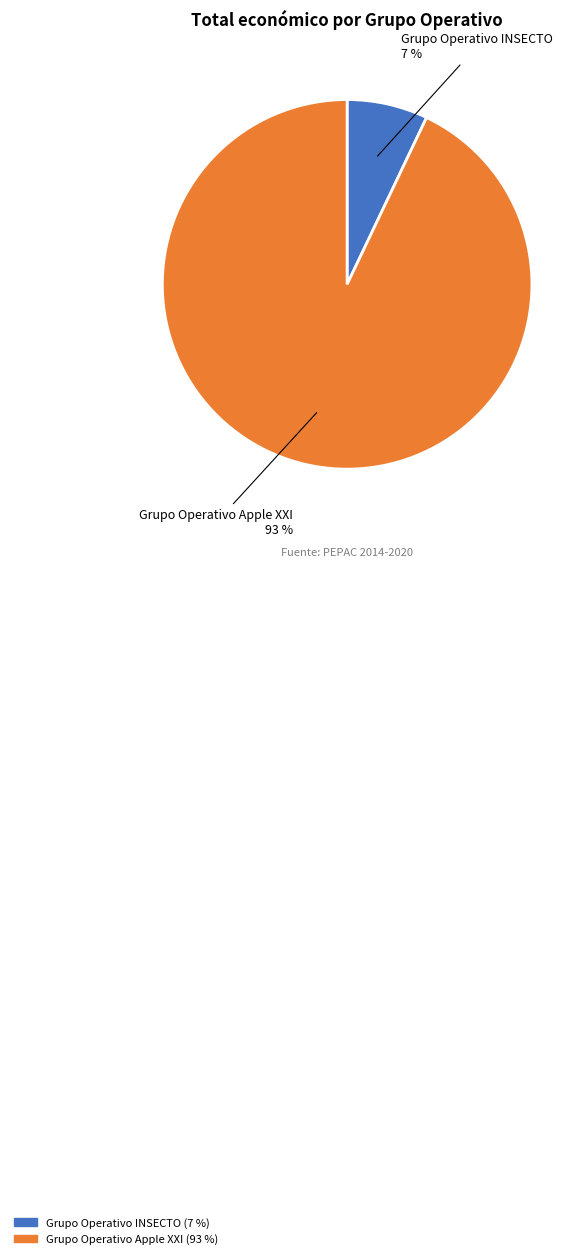

Combined, do Grupo Operativo Apple XXI and Grupo Operativo INSECTO account for over 50%?

Yes